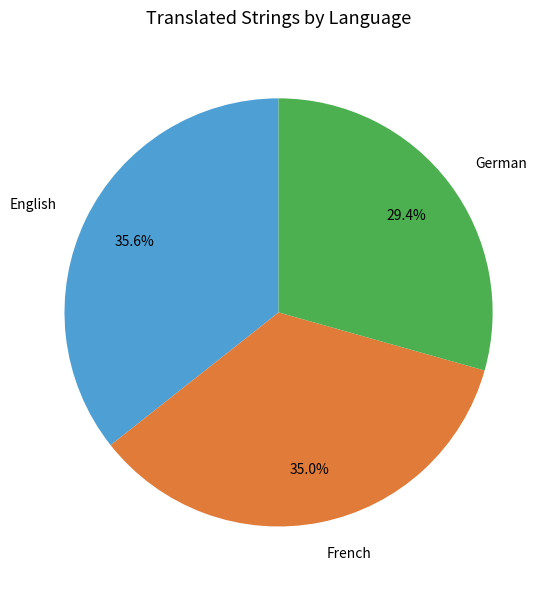

How many segments does this pie chart have?

3